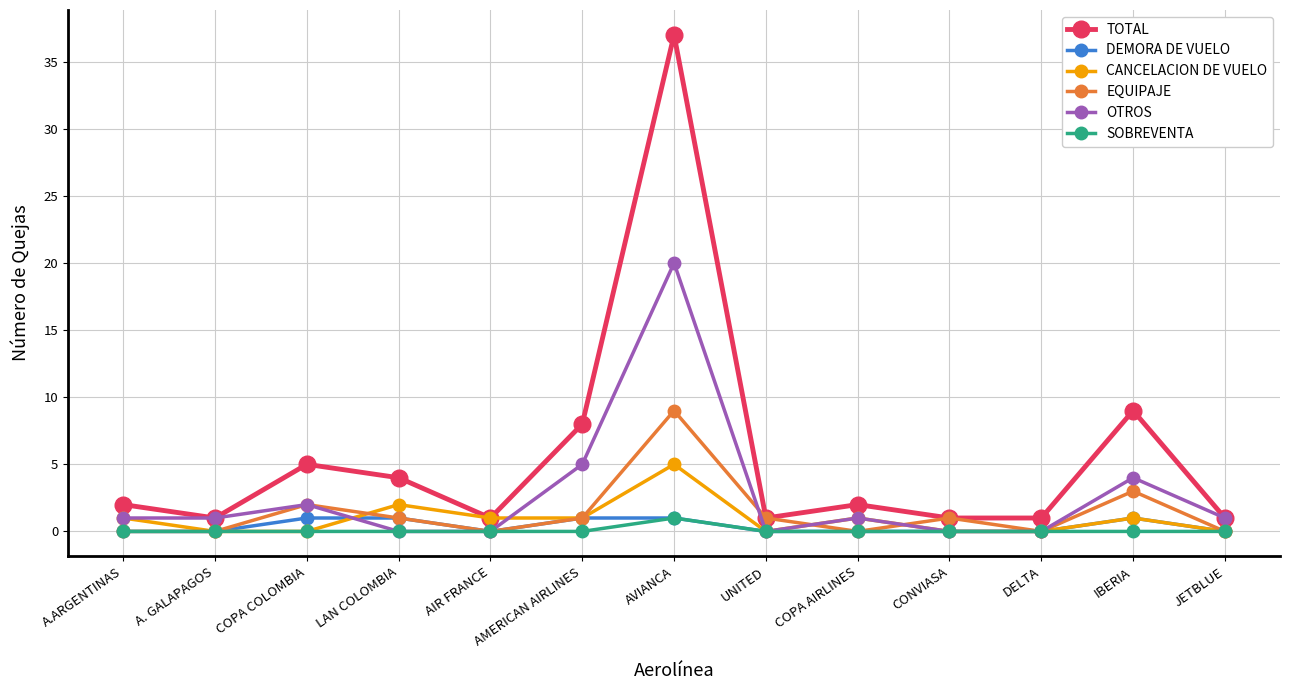

Reading left to right, what are all the values shown in this chart?

TOTAL: 2	1	5	4	1	8	37	1	2	1	1	9	1
DEMORA DE VUELO: 0	0	1	1	0	1	1	0	0	0	0	1	0
CANCELACION DE VUELO: 1	0	0	2	1	1	5	0	1	0	0	1	0
EQUIPAJE: 0	0	2	1	0	1	9	1	0	1	0	3	0
OTROS: 1	1	2	0	0	5	20	0	1	0	0	4	1
SOBREVENTA: 0	0	0	0	0	0	1	0	0	0	0	0	0